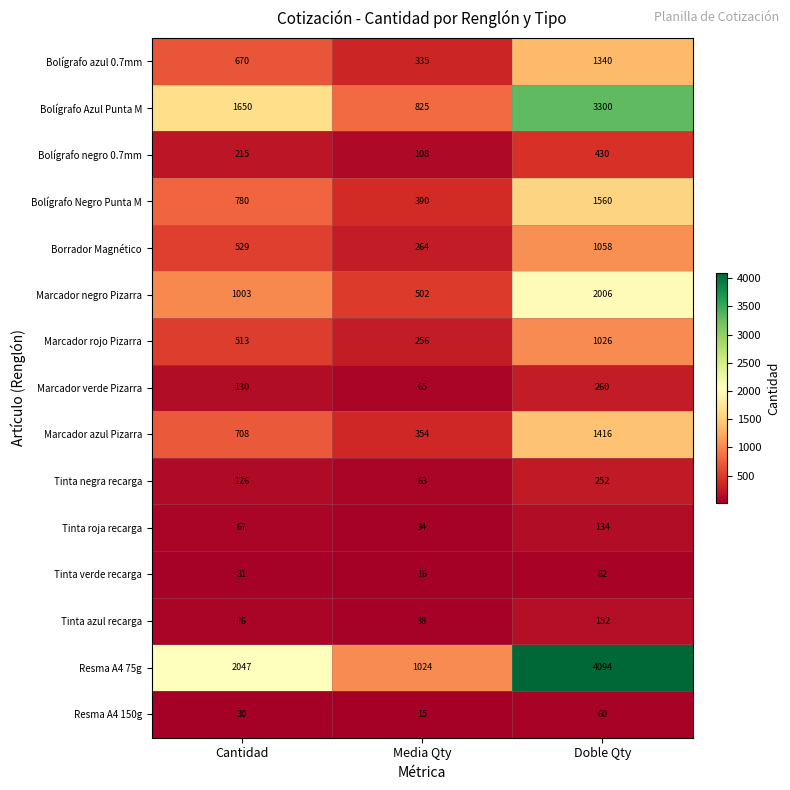

Which series has the widest spread of values?

Resma A4 75g